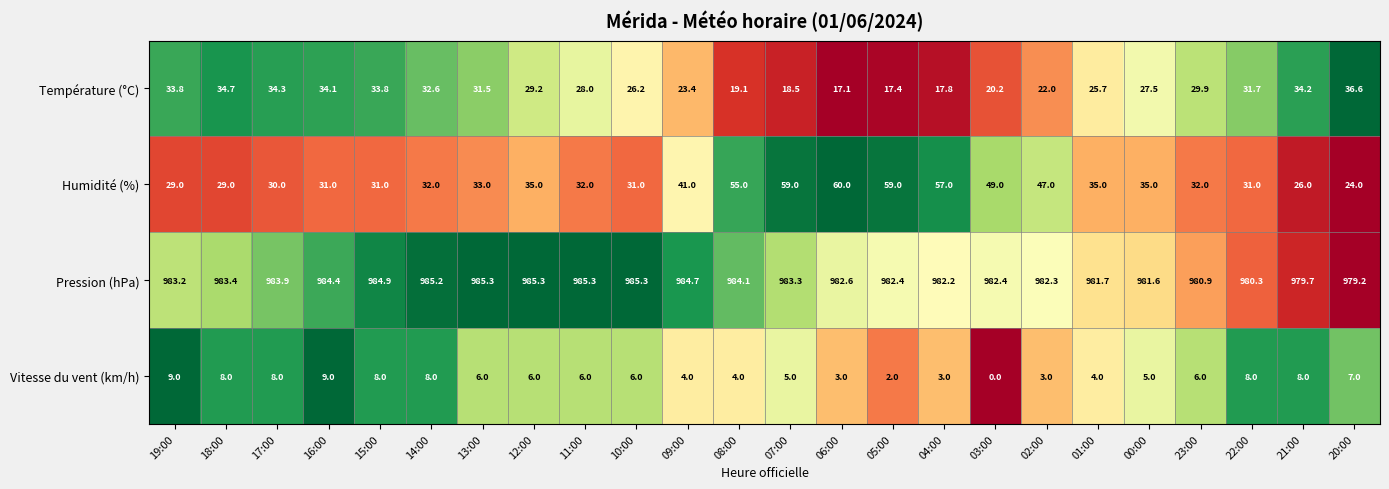

Where is Humidité (%) nearest to the value 42?

09:00